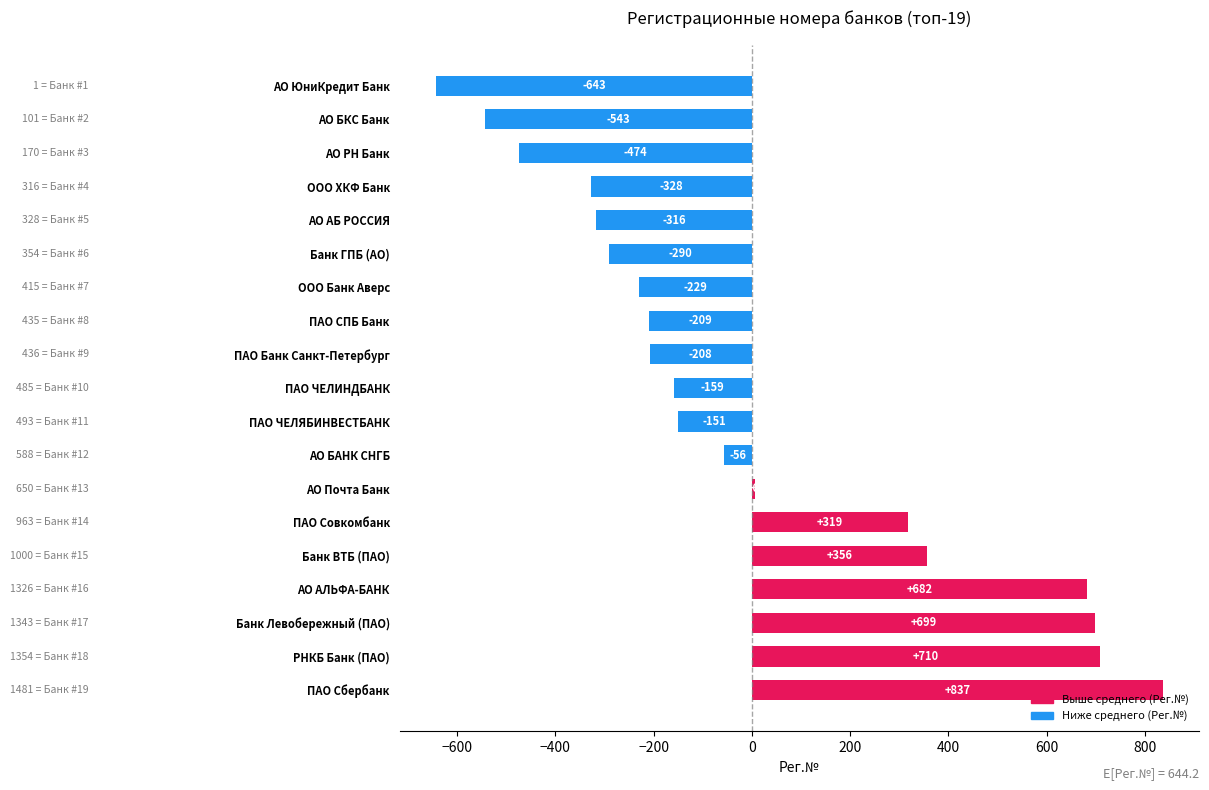

True or false: the data shows -788.6 at АО РН Банк.

False